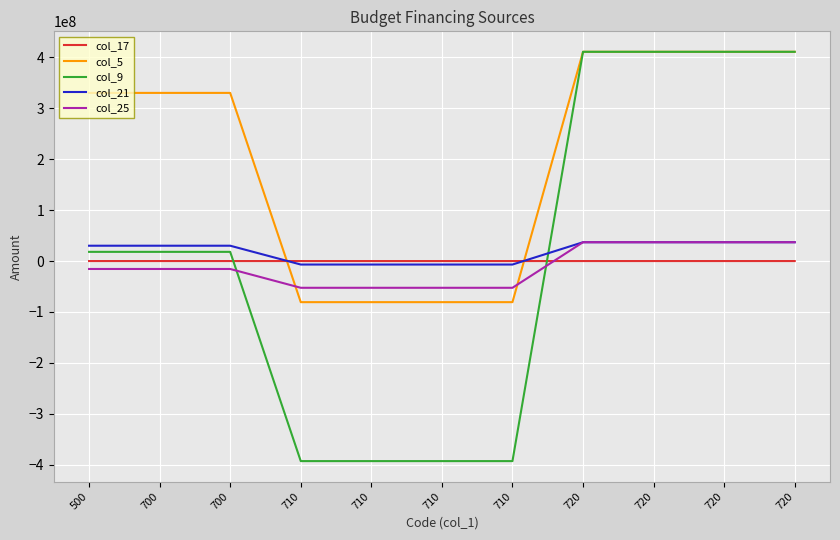

What are all the series names shown in the legend?

col_17, col_5, col_9, col_21, col_25